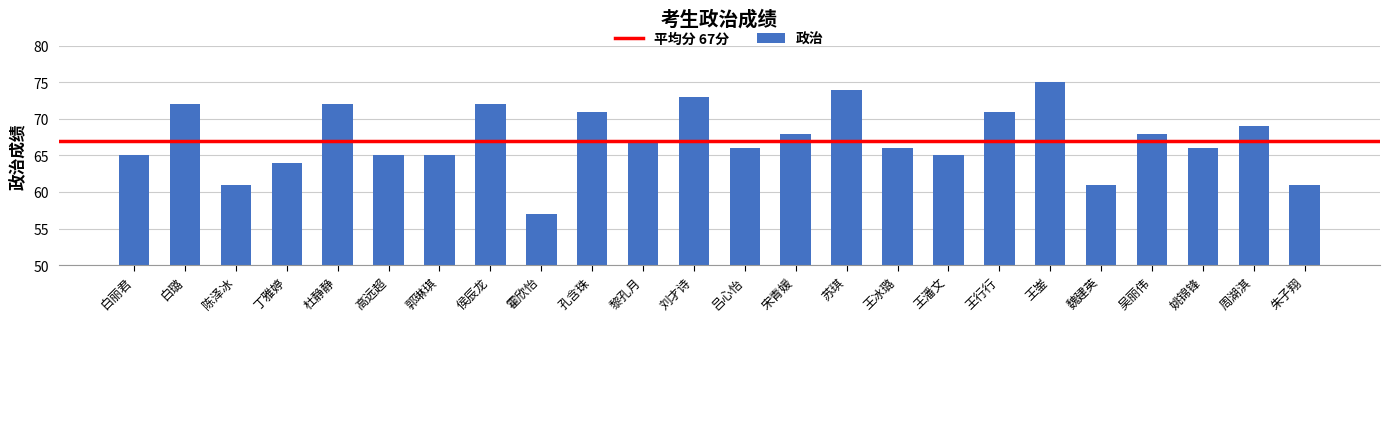

What is the label of the 12th bar from the right?

吕心怡